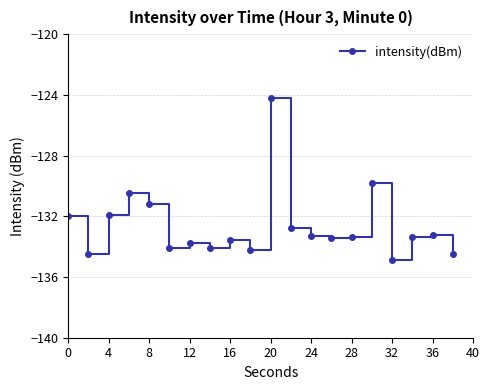

What is the value of the 2nd point from the left?

-134.5